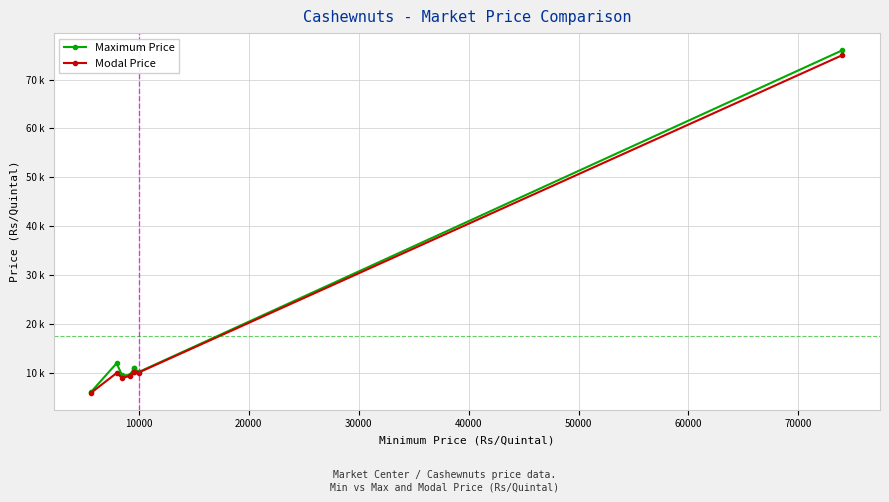

True or false: Modal Price and Maximum Price intersect in this chart.

False